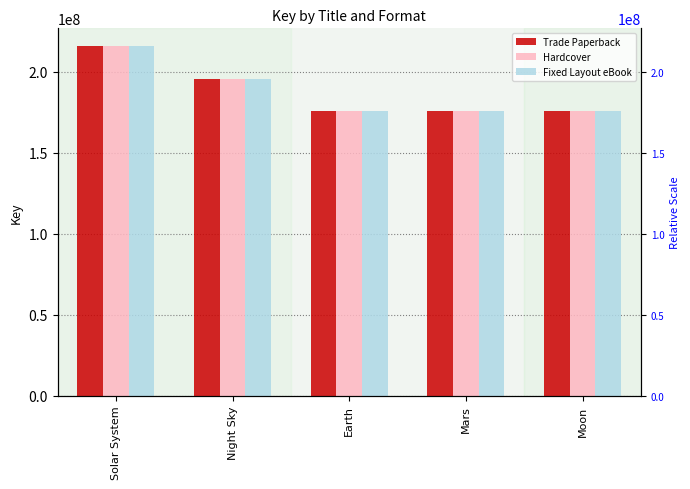

How many bars are there in each group?

3